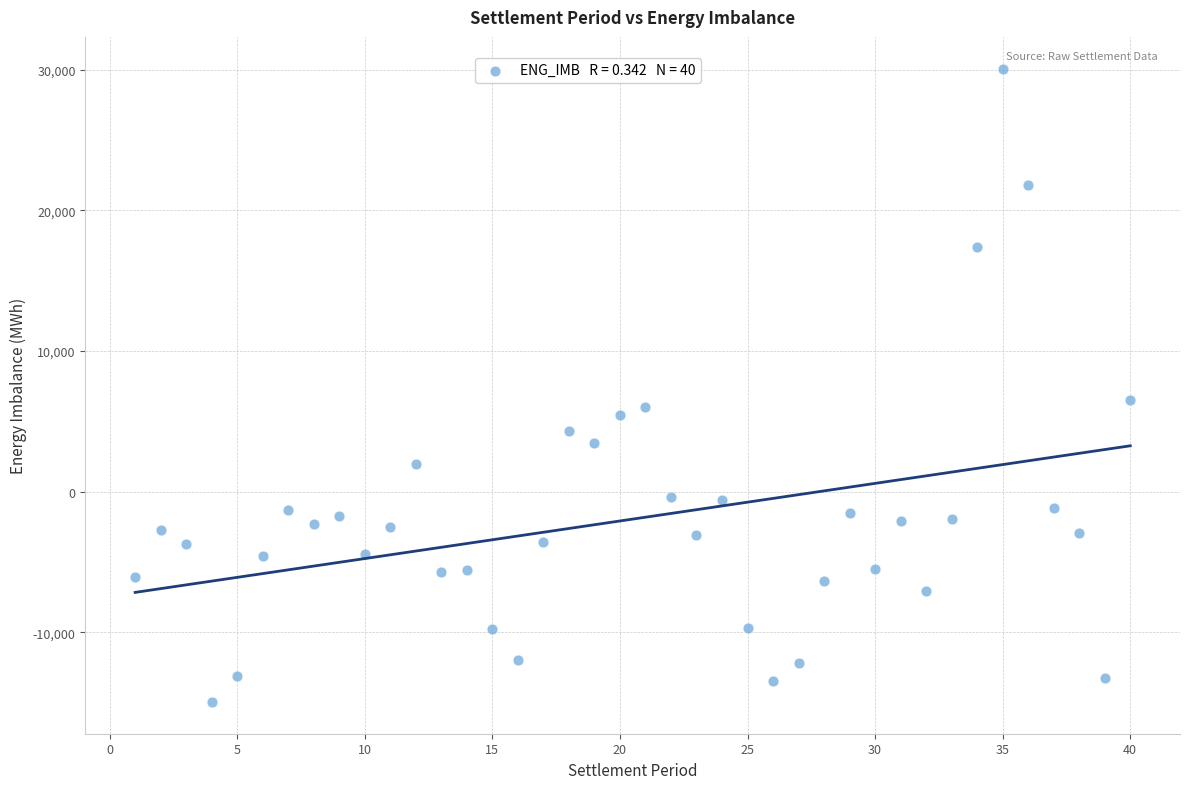

What is the range of X values (max minus min)?

39.0